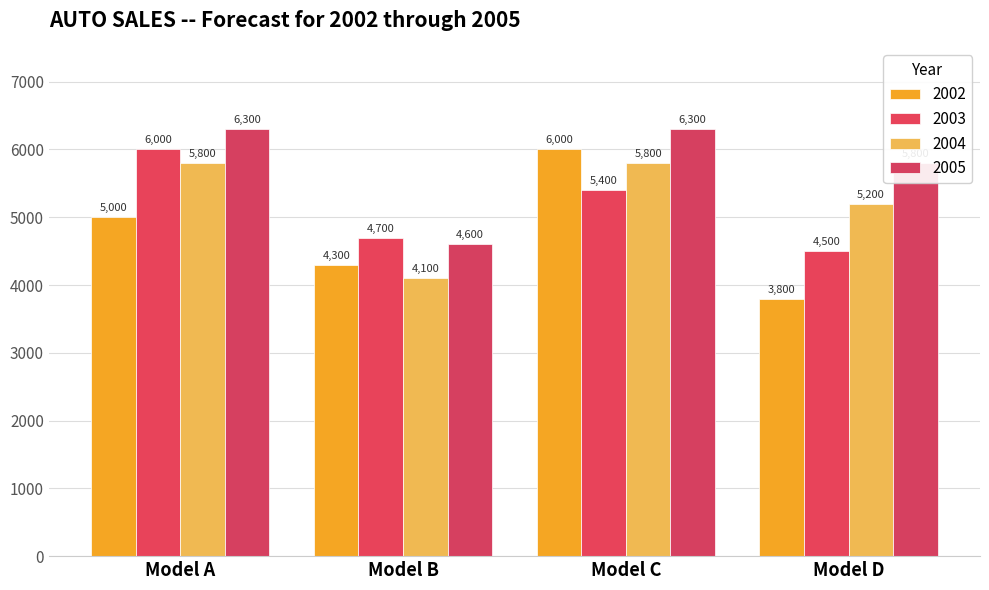

What are all the series names shown in the legend?

2002, 2003, 2004, 2005